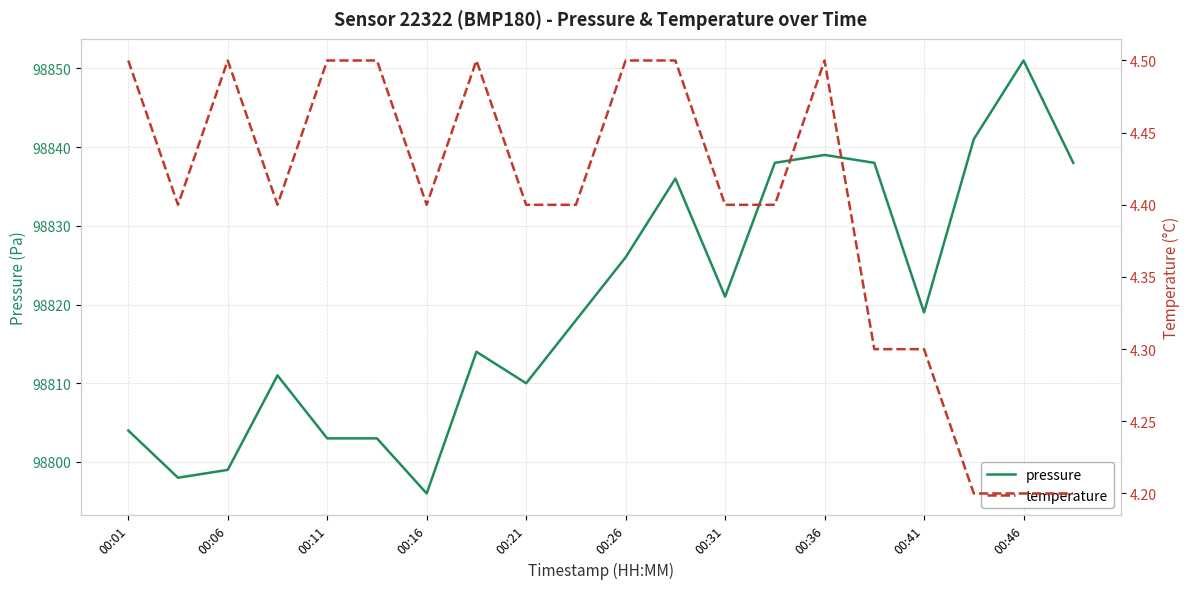

Is it true that pressure equals 137414 at 00:46?

False